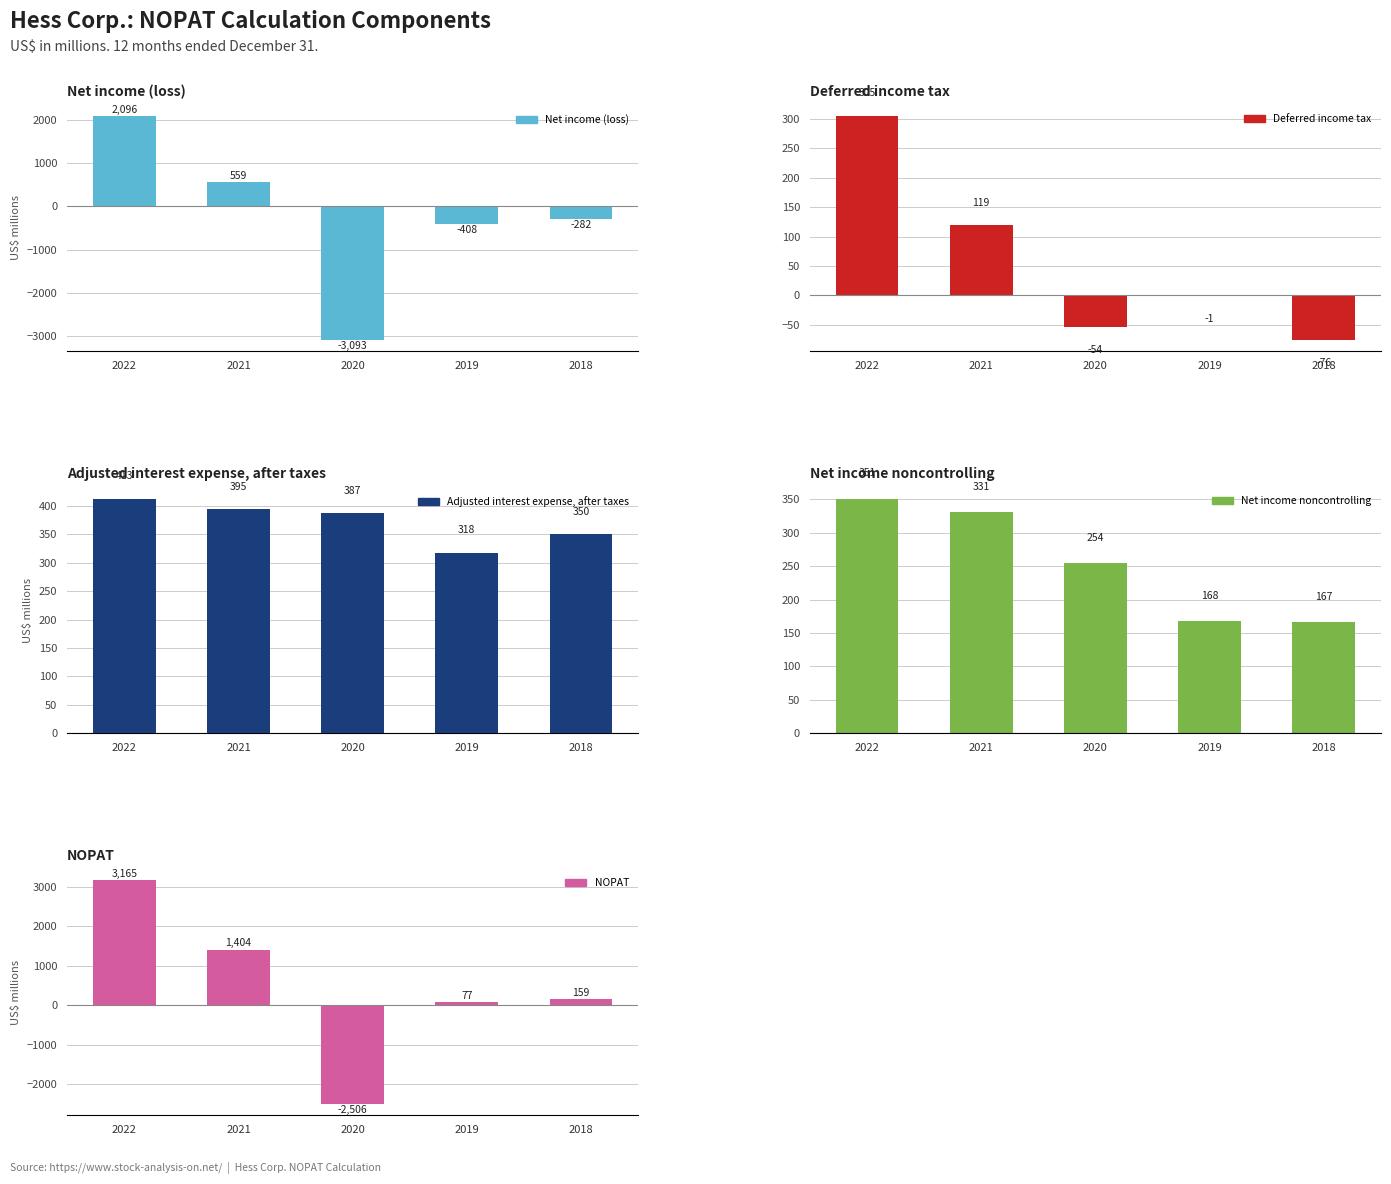

What are all the series names shown in the legend?

Net income (loss), Deferred income tax, Adjusted interest expense, after taxes, Net income noncontrolling, NOPAT